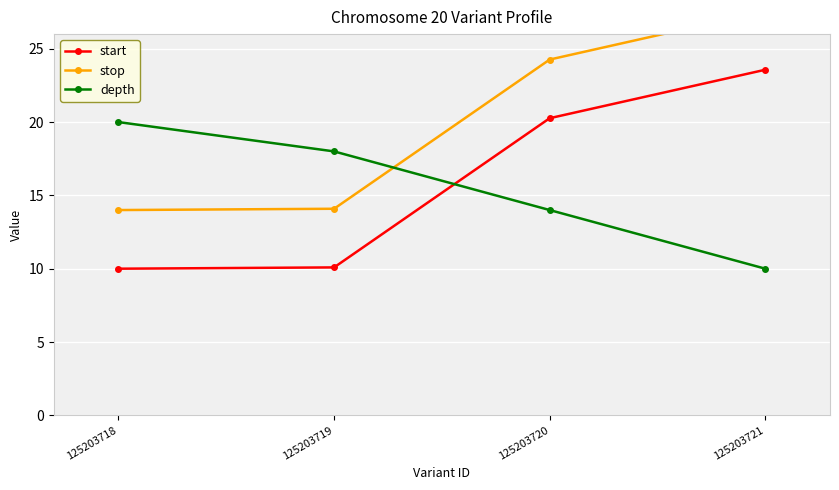

How many data points in stop are above 24?

2